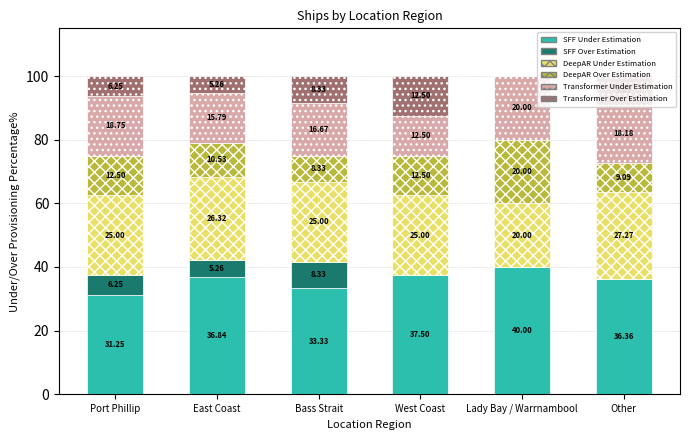

What is the total value across all series at Other?

100.0